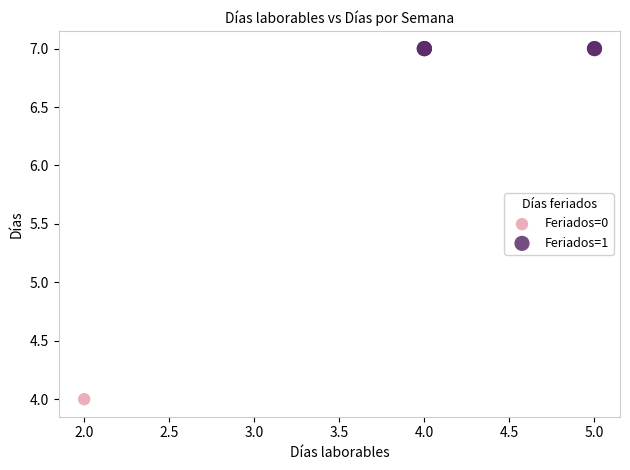

Which series reaches the minimum Y coordinate?

Feriados=0